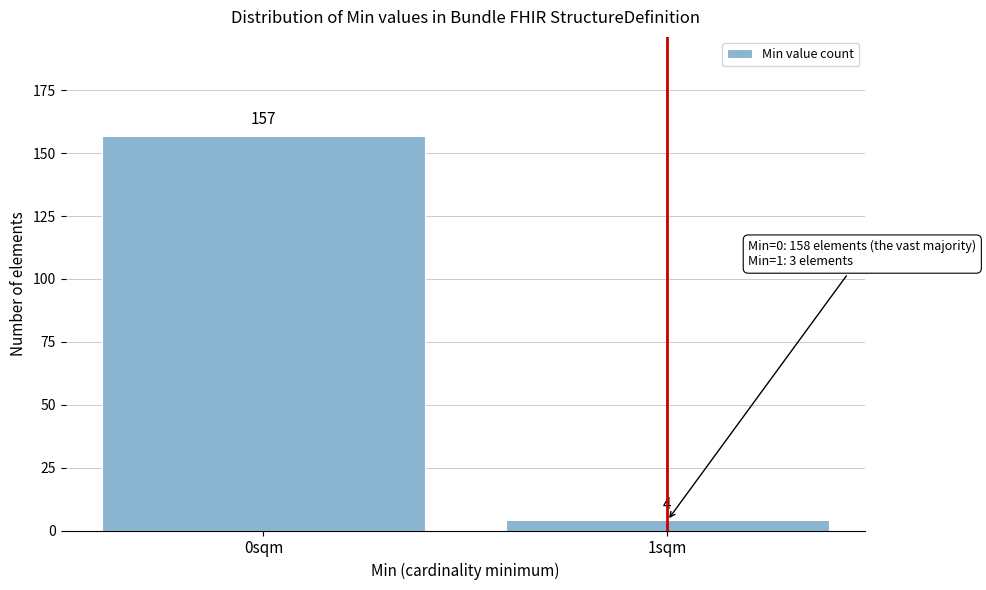

Reading left to right, what are all the values shown in this chart?

157	4